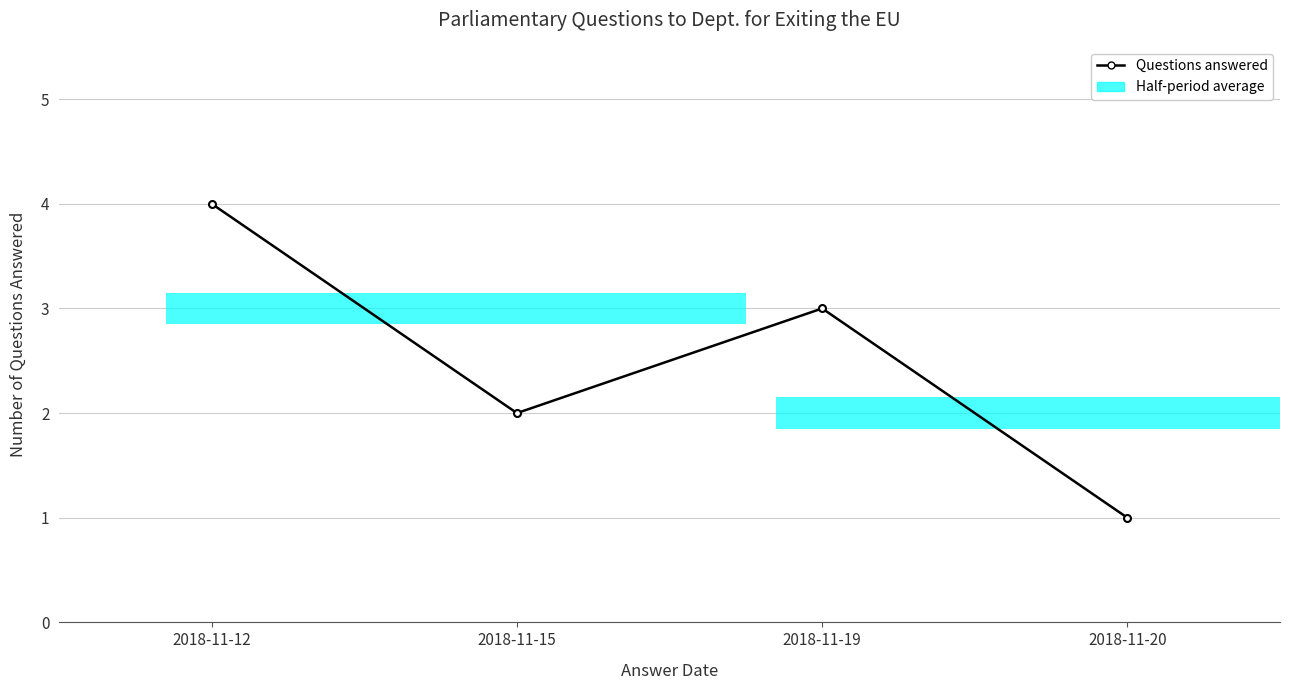

Reading left to right, list all the values displayed in this chart.

4	2	3	1